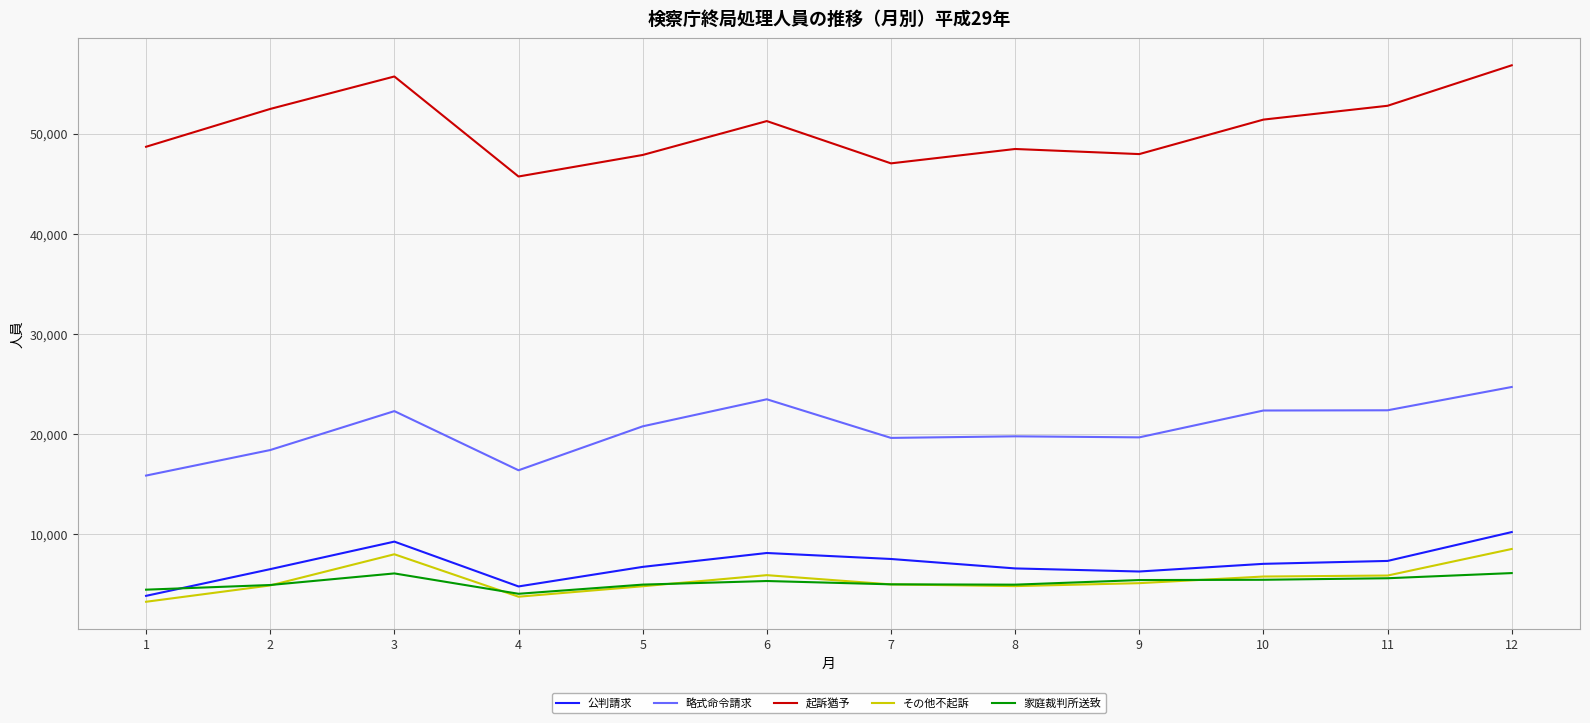

What is the smallest value displayed?

3231